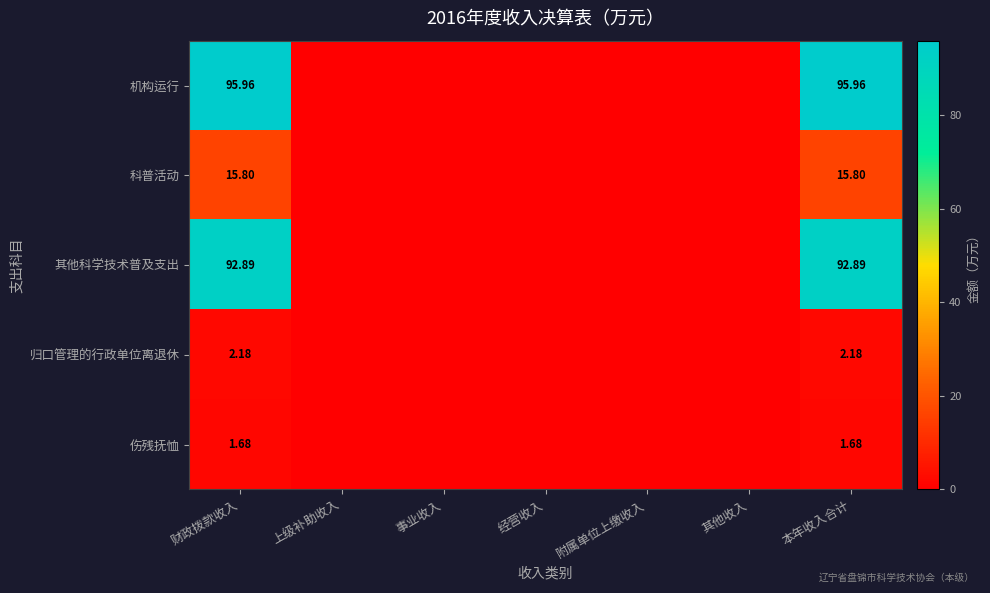

At how many categories does at least one series exceed 86?

2